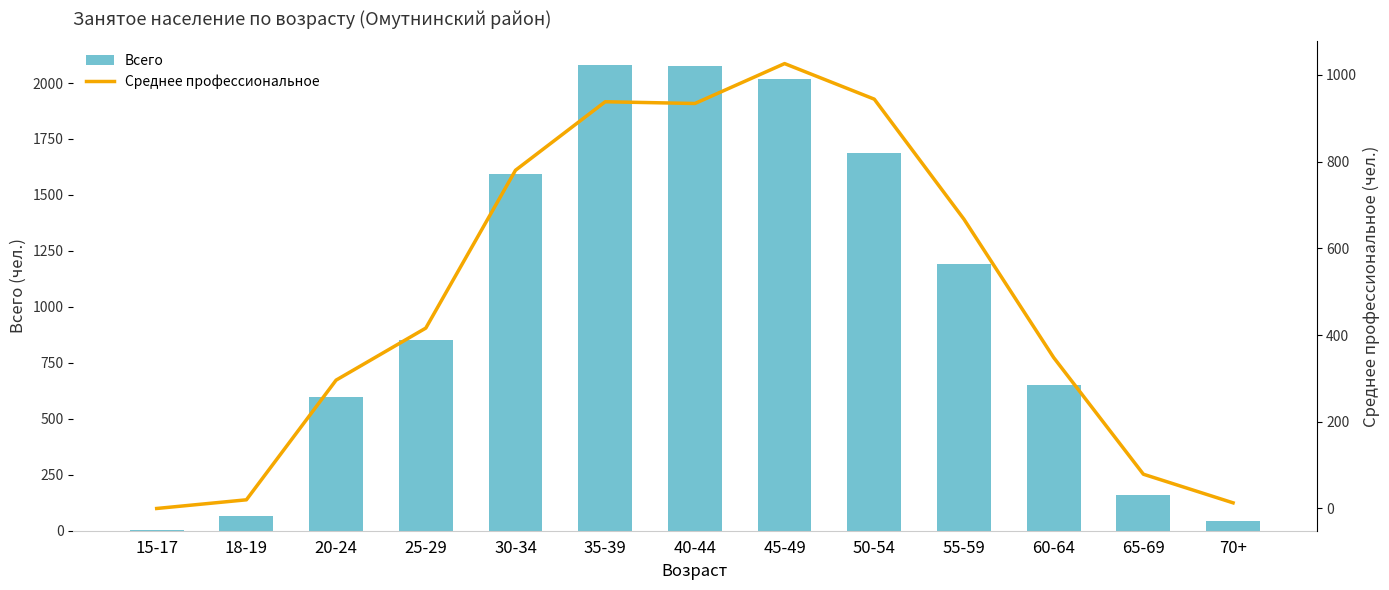

What is the label of the 2nd bar from the left?

18-19